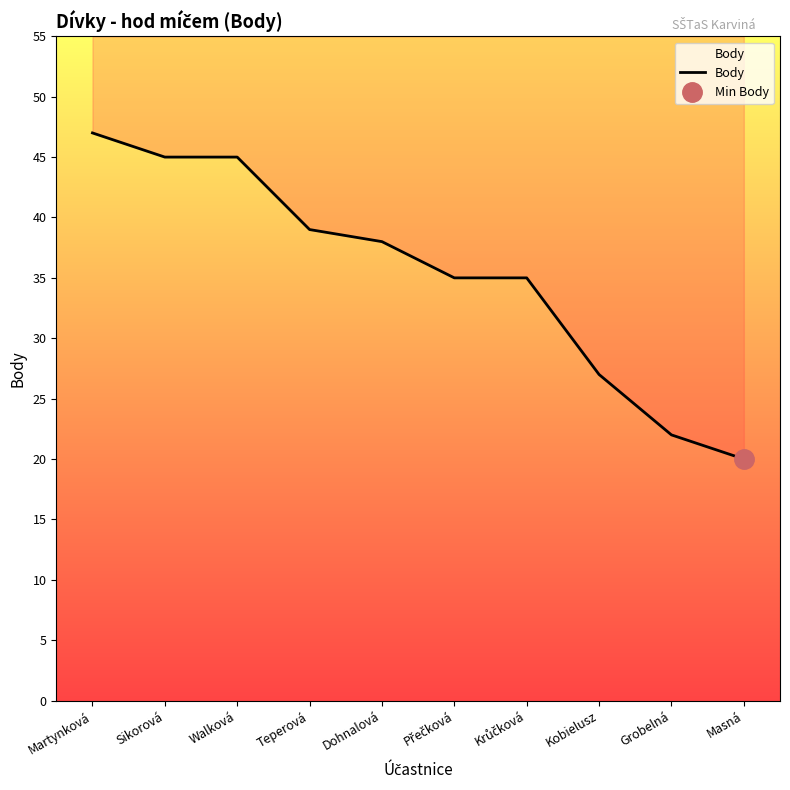

List the labels in order of value, largest first.

Martynková, Sikorová, Walková, Teperová, Dohnalová, Přečková, Krůčková, Kobielusz, Grobelná, Masná